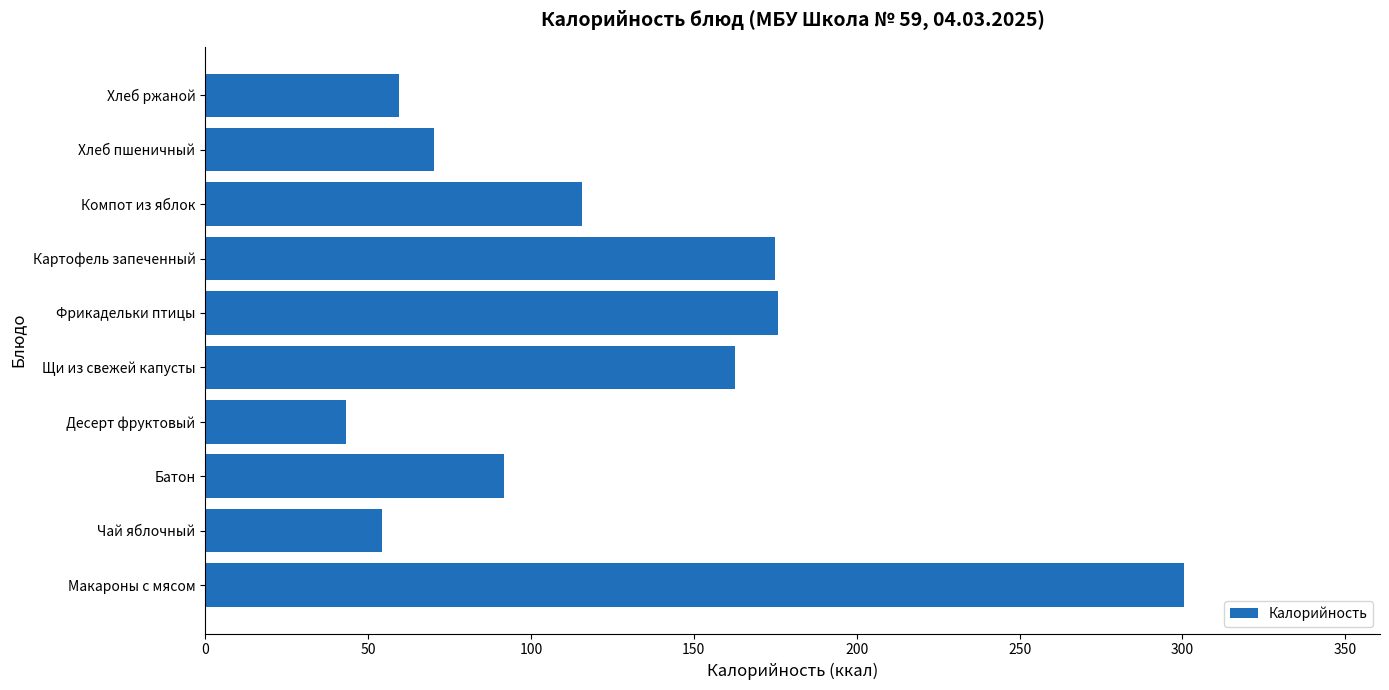

What value does the data have at Фрикадельки птицы?

176.0